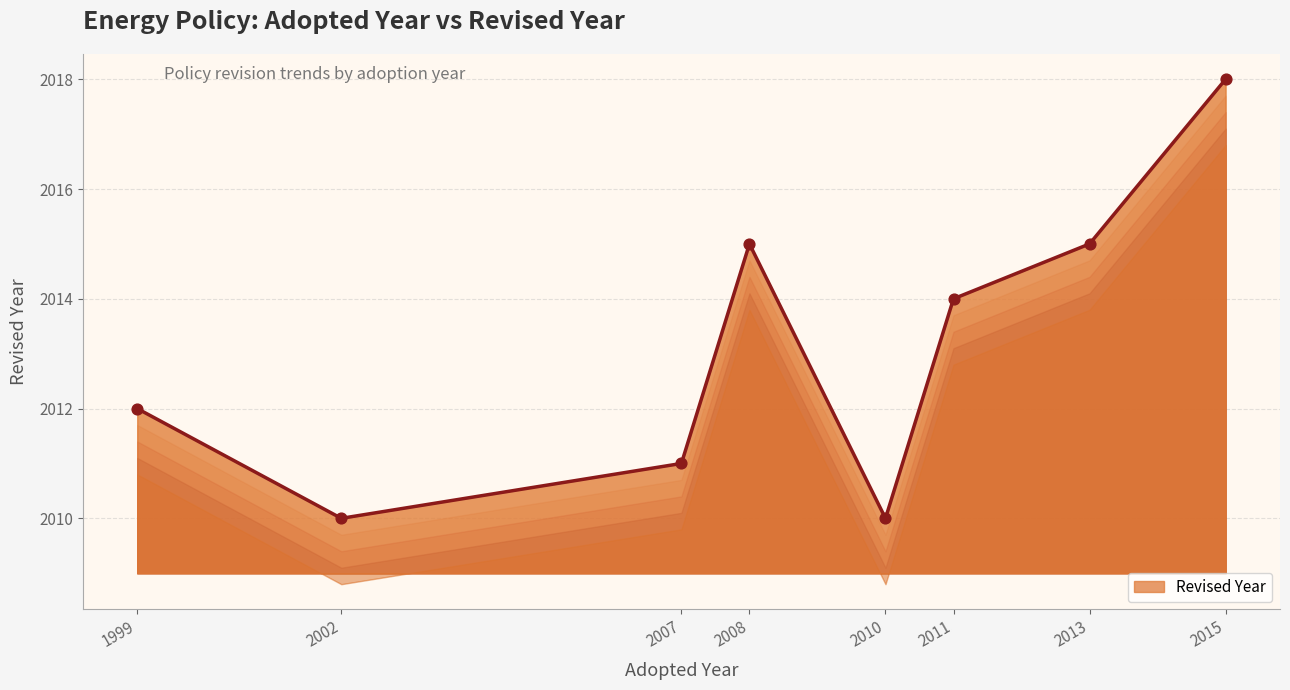

What is the change in value from 2010 to 2013?

+5